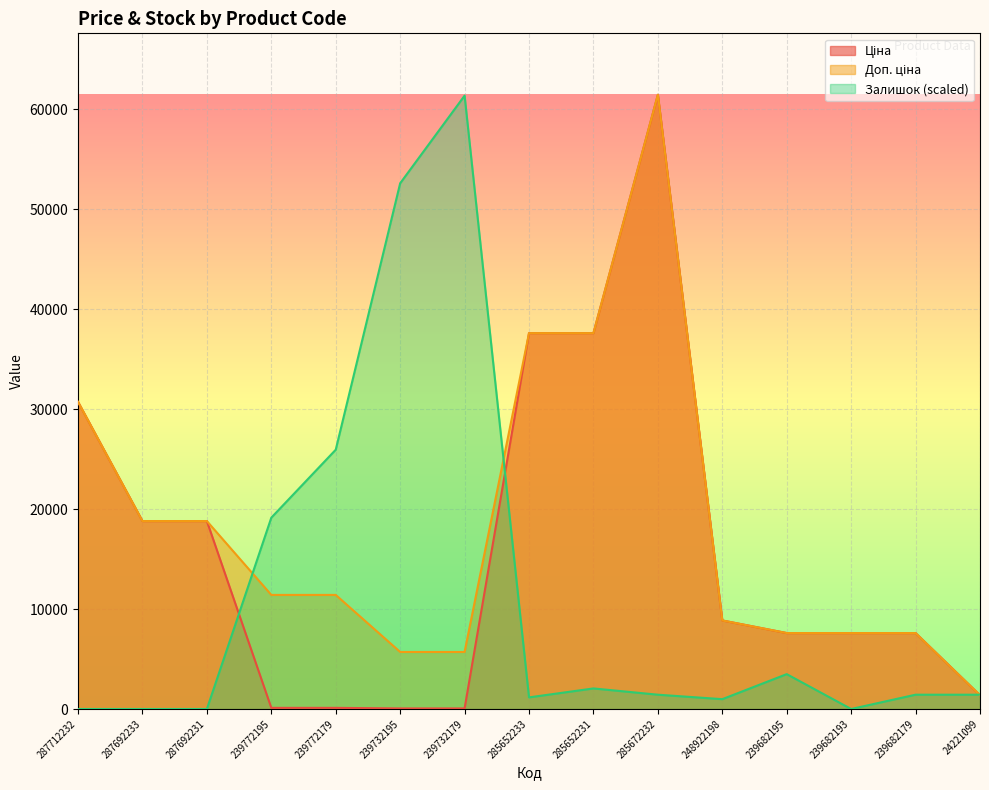

Which series has the largest range (max minus min)?

Ціна